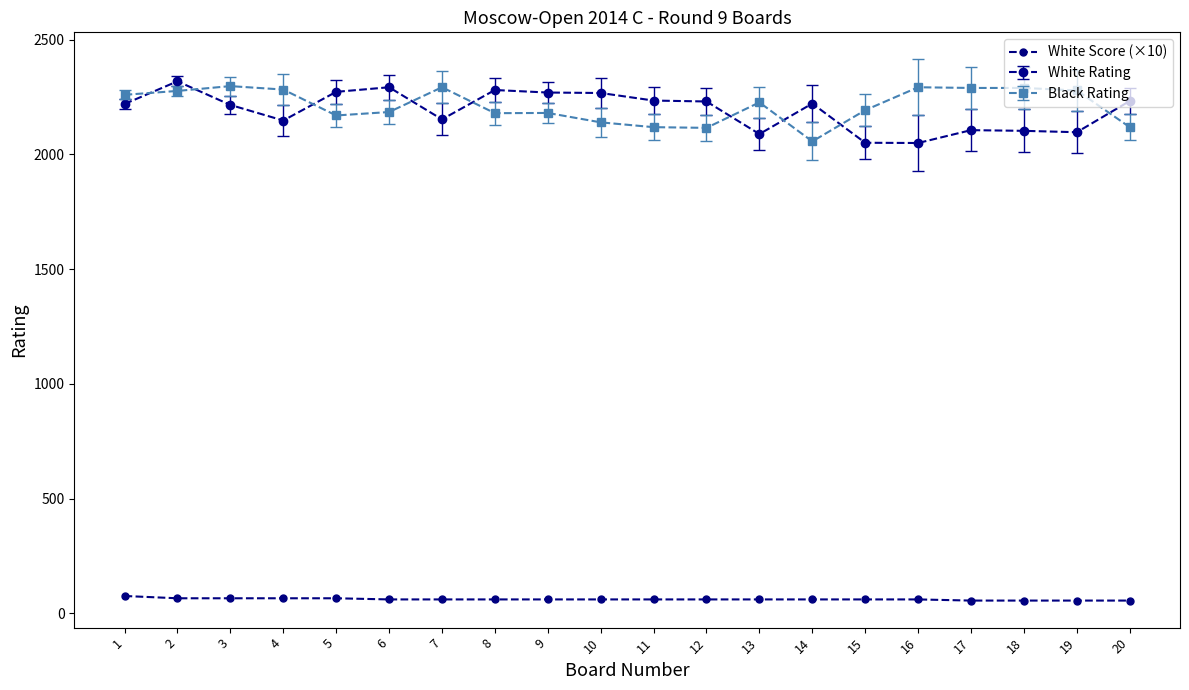

What is the sum of all Black Rating values?

44250